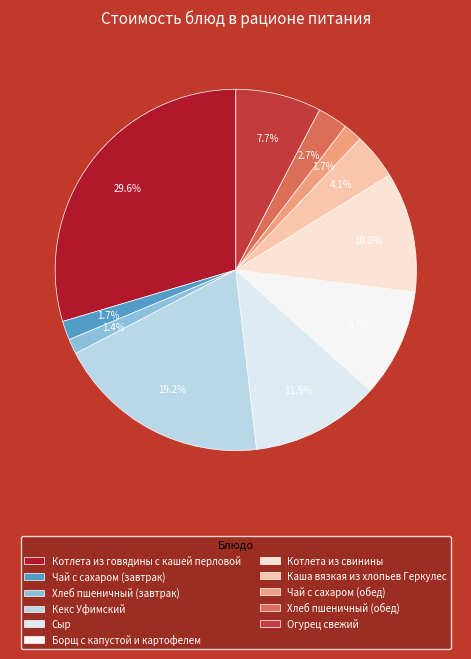

Approximately how many times larger is the value at Сыр compared to Котлета из свинины?

1.1